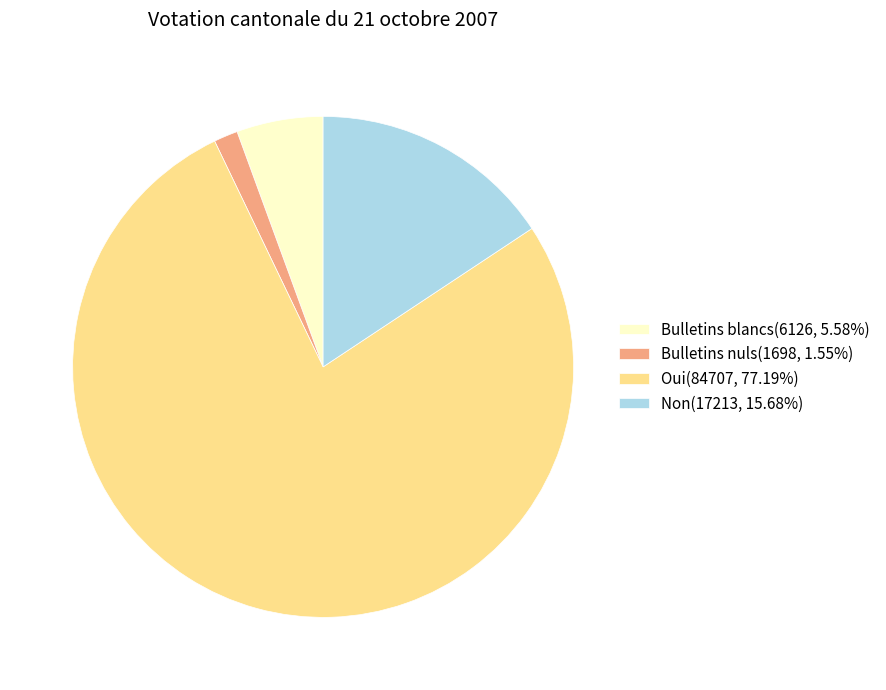

Approximately how many times larger is the value at Bulletins blancs(6126, 5.58%) compared to Non(17213, 15.68%)?

0.4